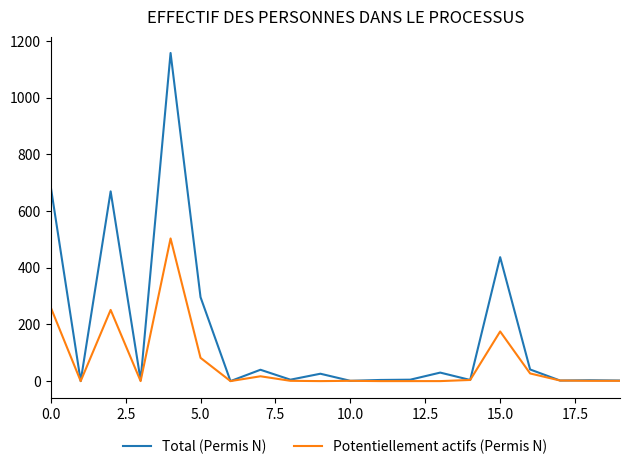

List the series in order of their peak value, lowest first.

Potentiellement actifs (Permis N), Total (Permis N)